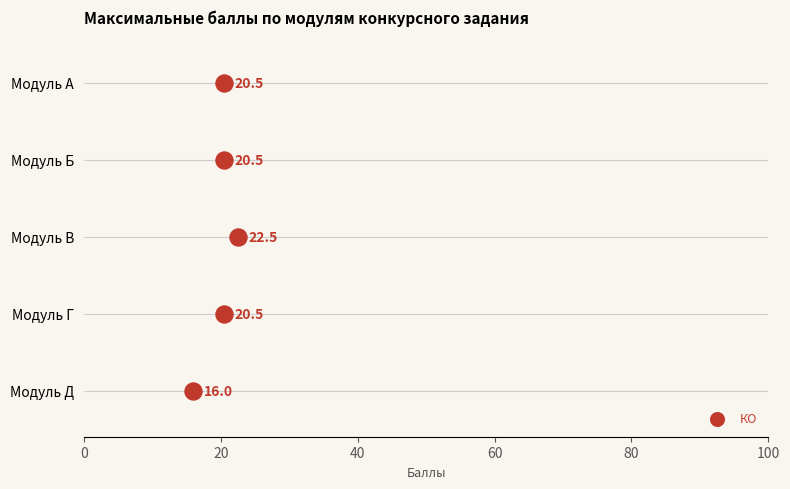

What is the ratio of the value at 20 to the value at 80?

0.2